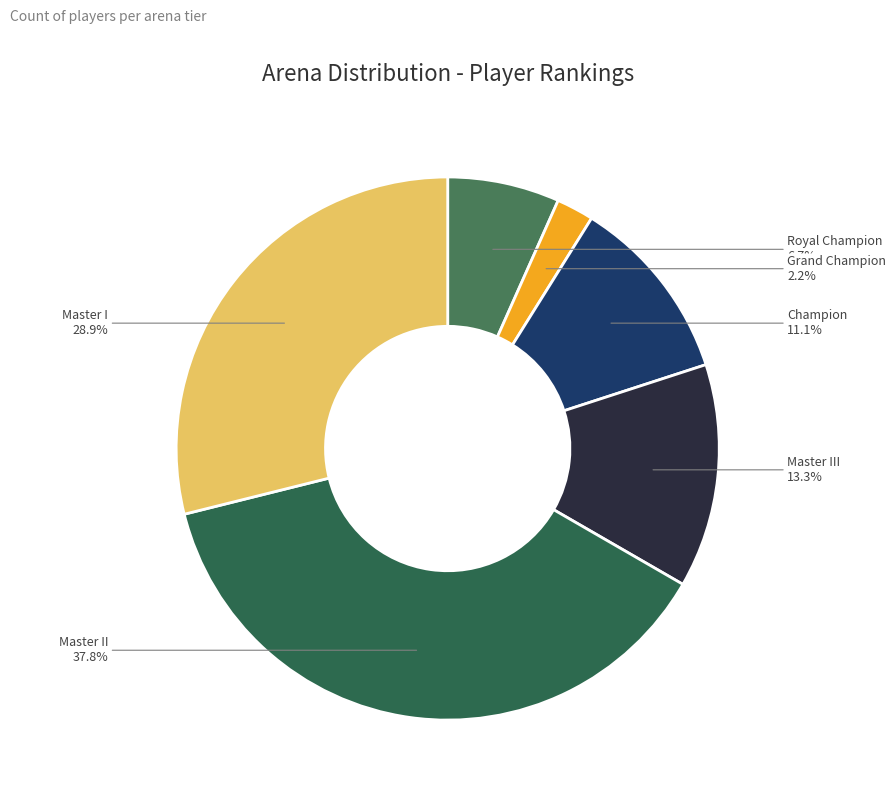

How many slices are in this pie chart?

6